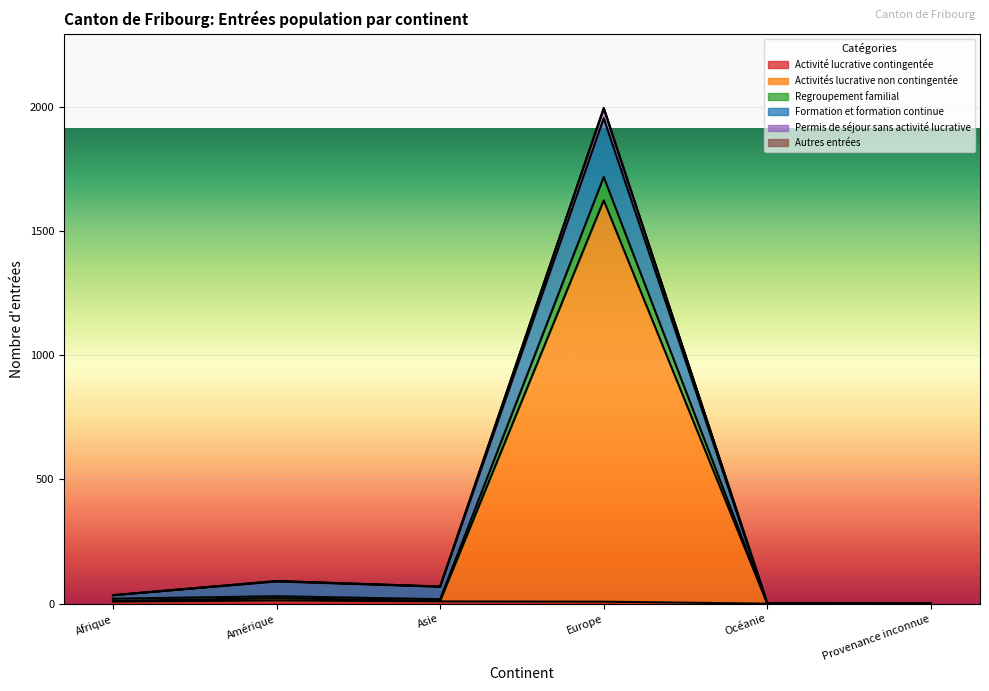

What is the label of the 4th point from the right?

Asie